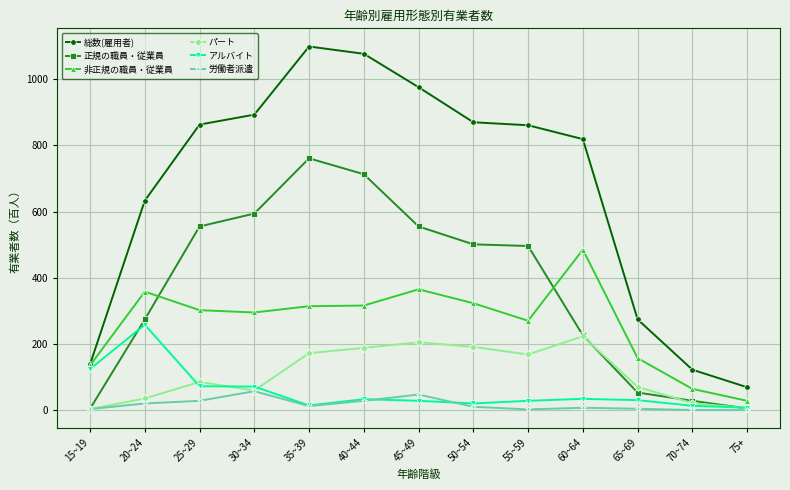

At which label does 正規の職員・従業員 reach its peak?

35~39